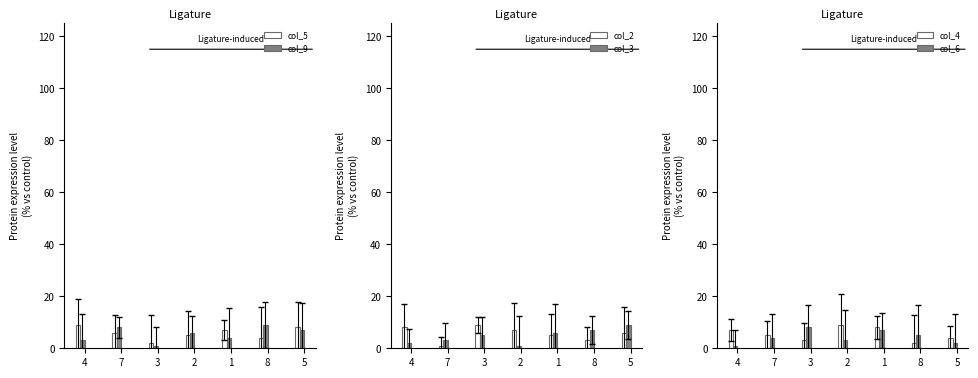

What is the minimum value for col_9?

1